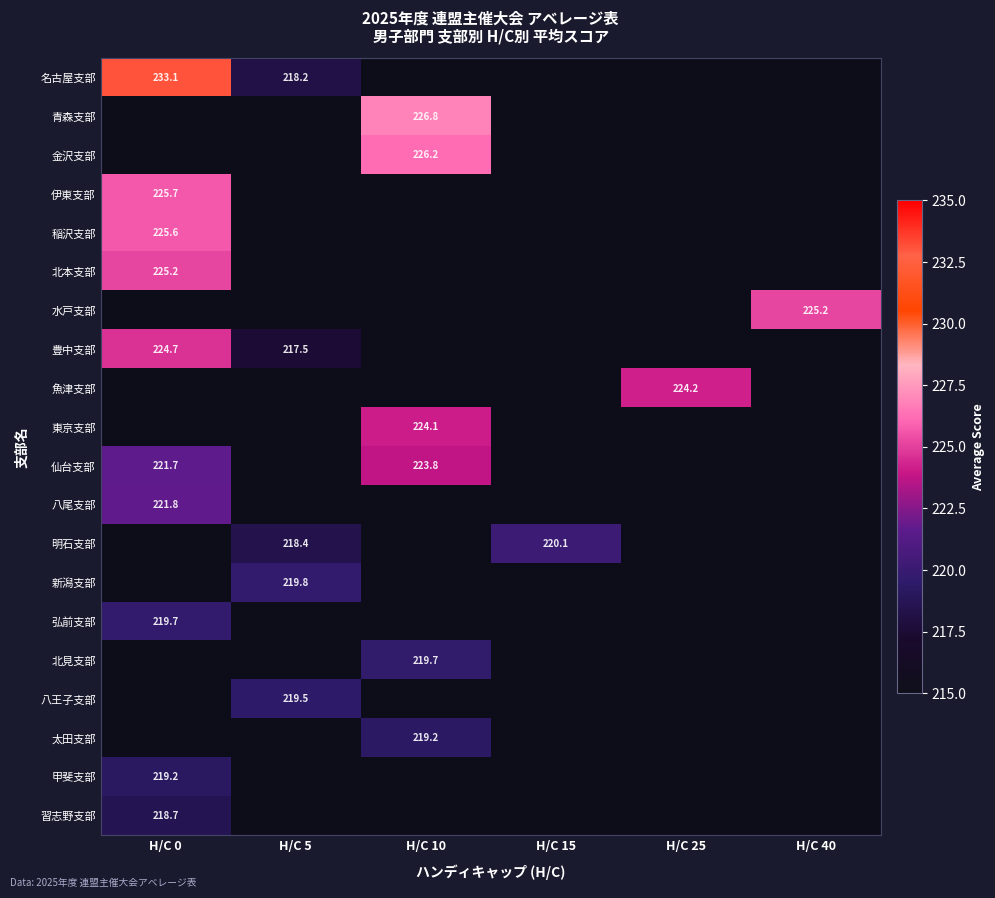

Which series has the widest spread of values?

名古屋支部